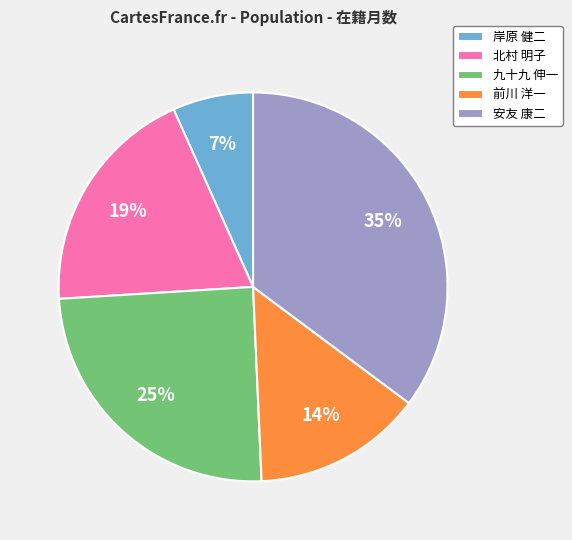

To the nearest percent, what percentage of the pie is 安友 康二?

35%